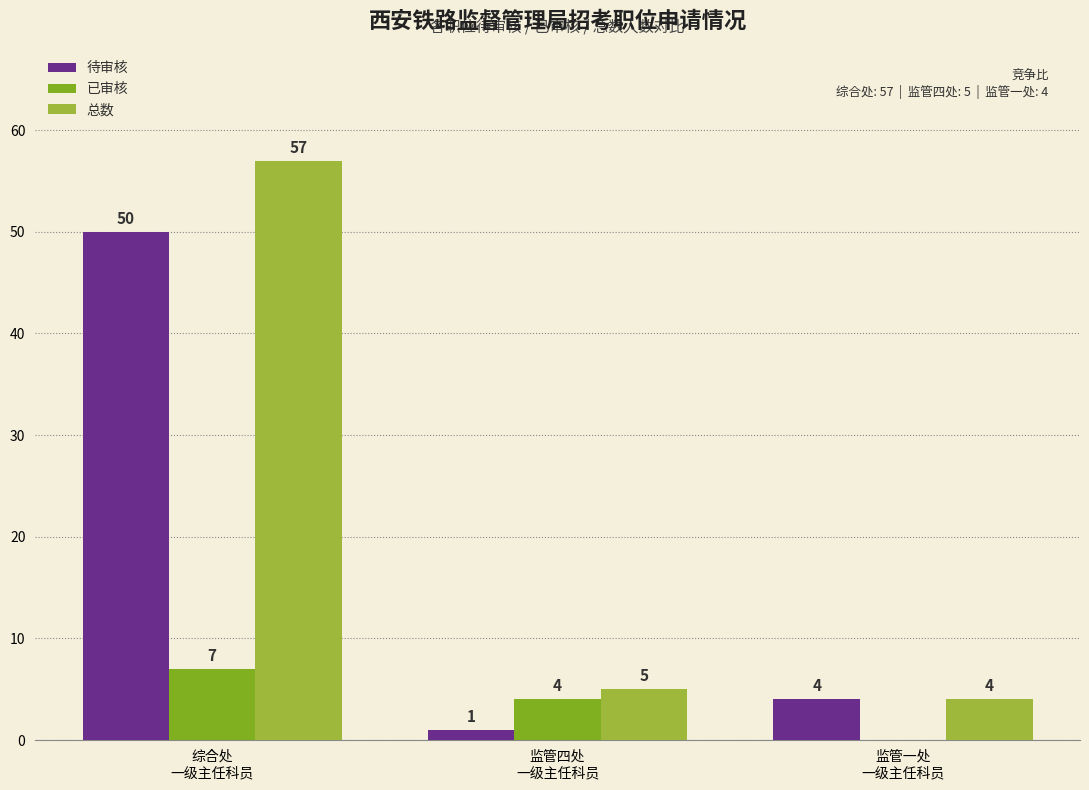

Which label corresponds to the smallest value in the chart?

监管一处
一级主任科员